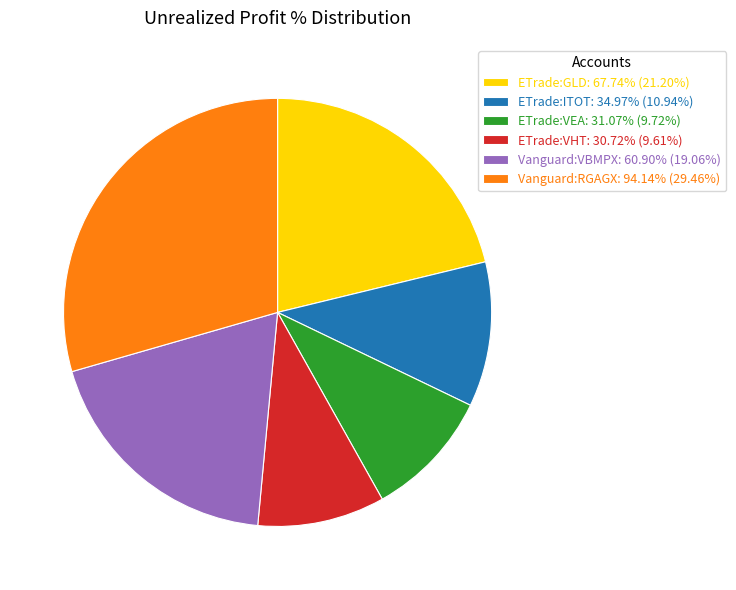

True or false: ETrade:GLD accounts for 21% of the total.

True